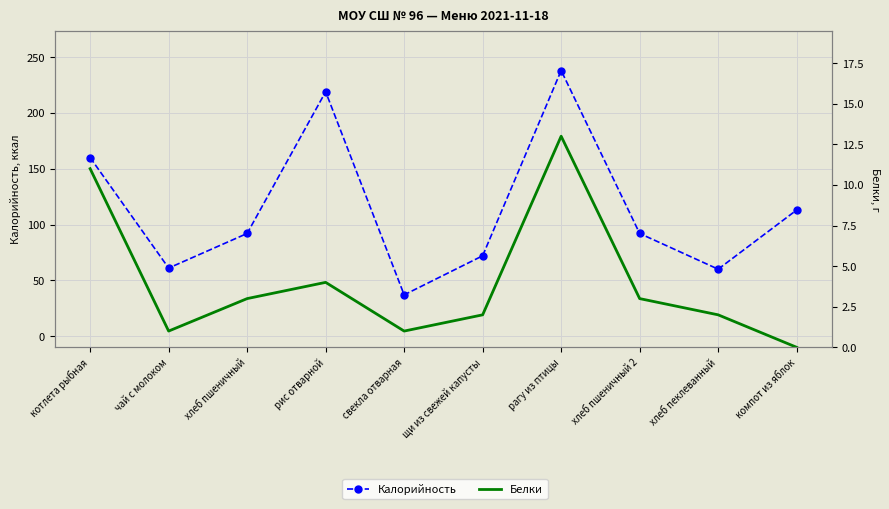

What is the approximate value of Калорийность at чай с молоком?

61